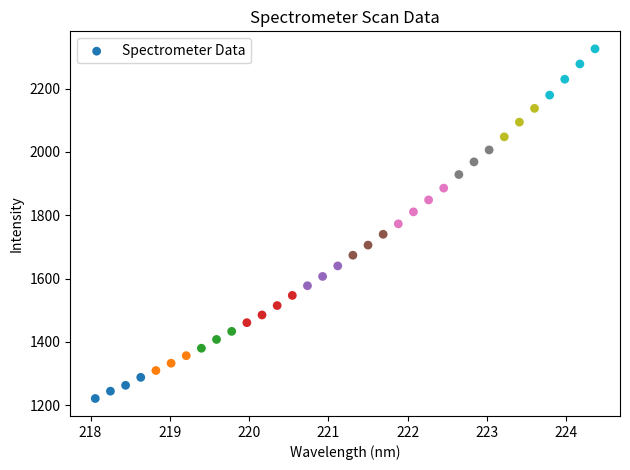

What is the range of Y values (max minus min)?

1105.0